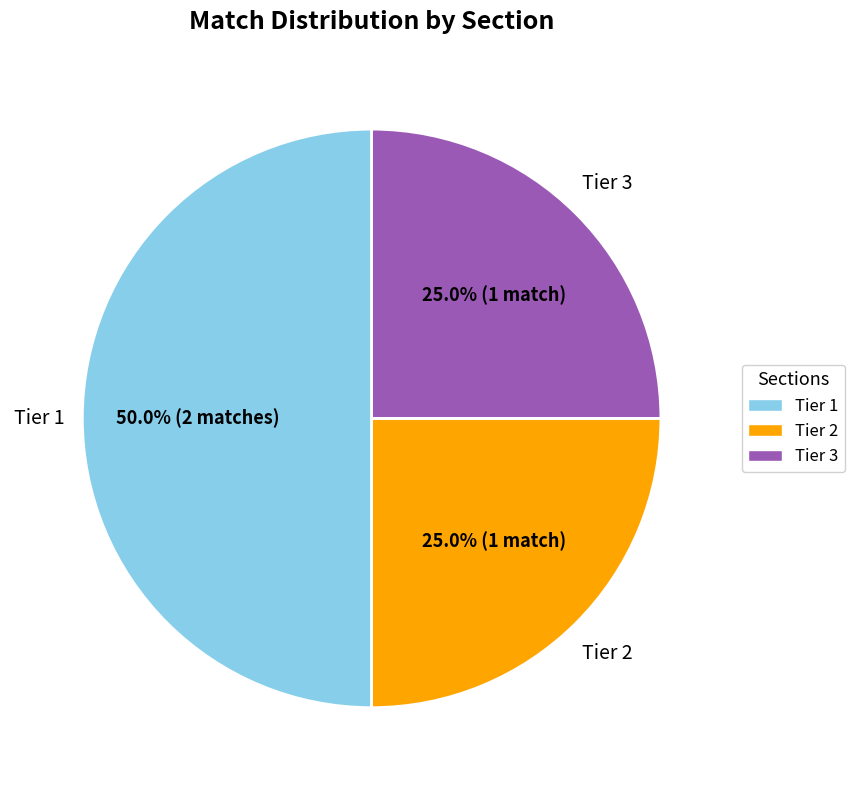

How much of the chart is everything except Tier 3?

75.0%